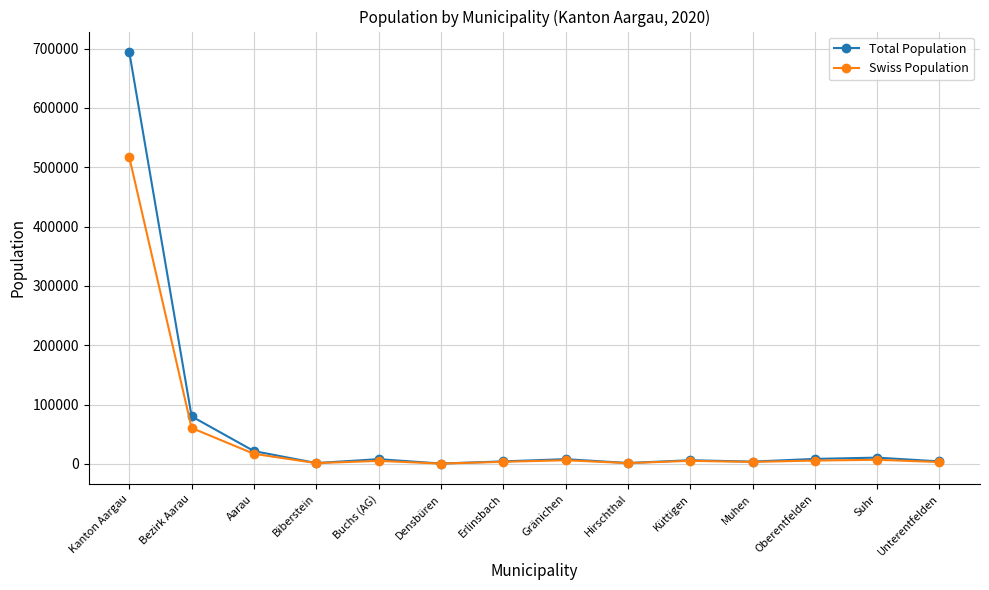

Does the chart display data point markers on the line(s)?

Yes